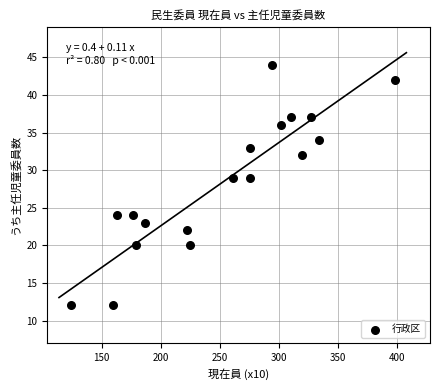

What is the range of X values (max minus min)?

274